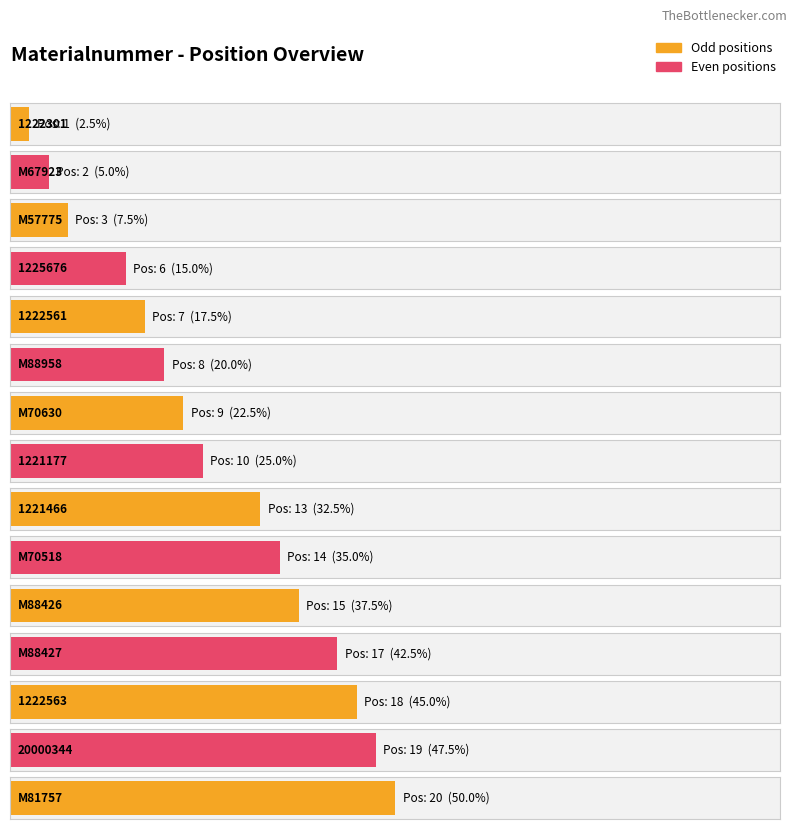

What is the average value?

11